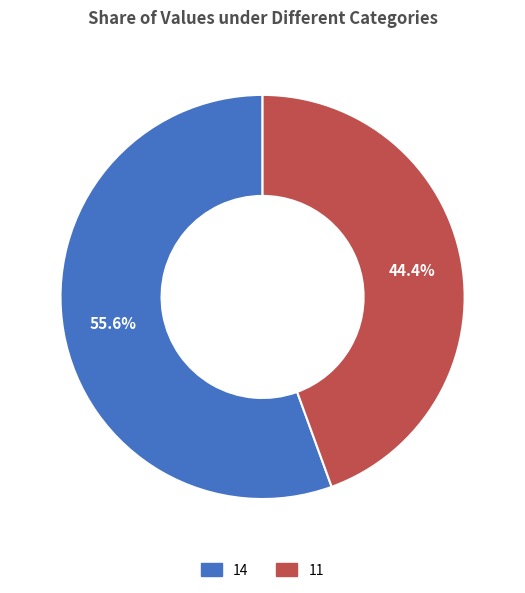

Do 11 and 14 together represent more than half of the pie?

Yes